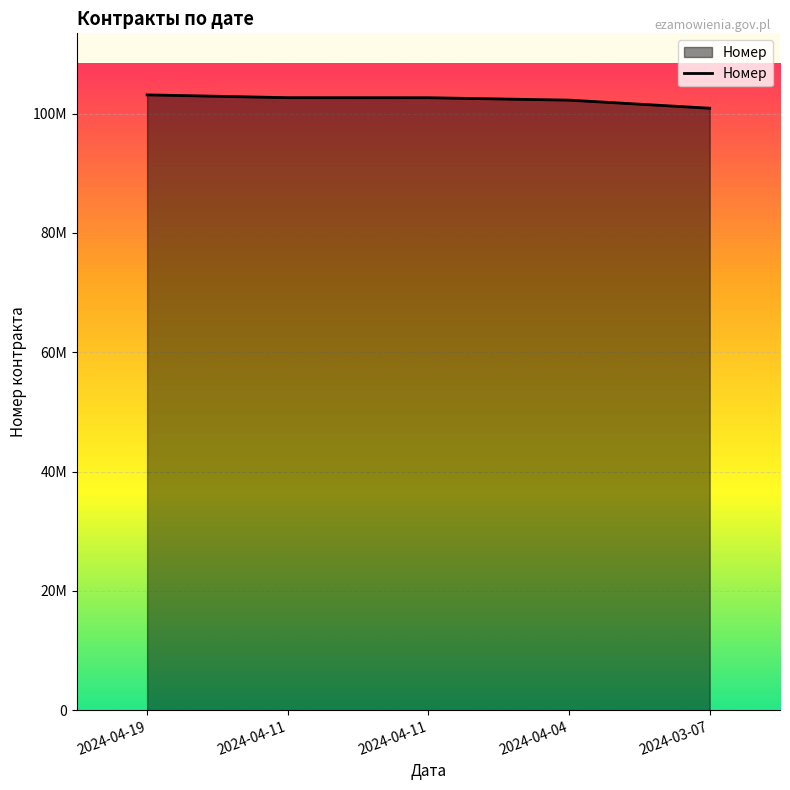

Which label corresponds to the smallest value in the chart?

2024-03-07